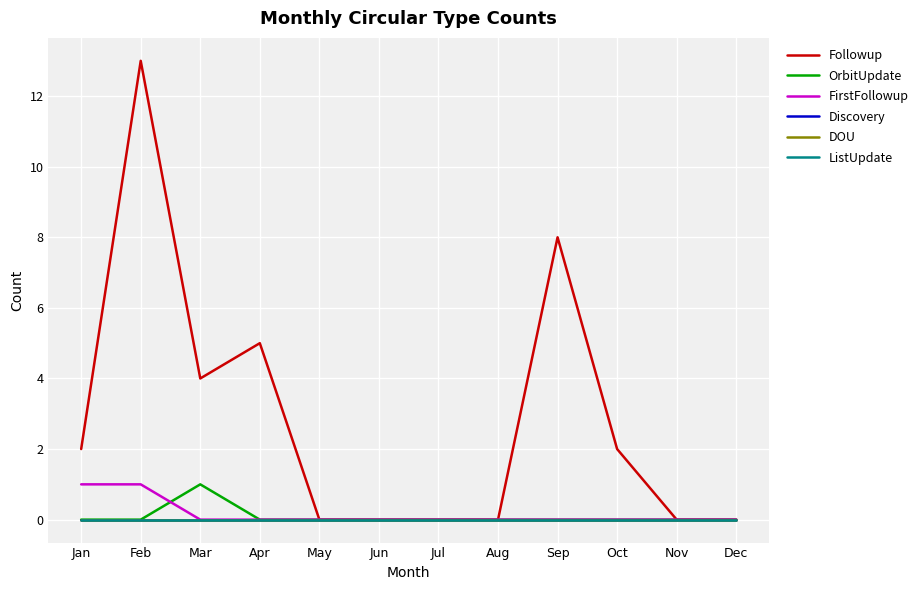

Which series has the largest total across all categories?

Followup